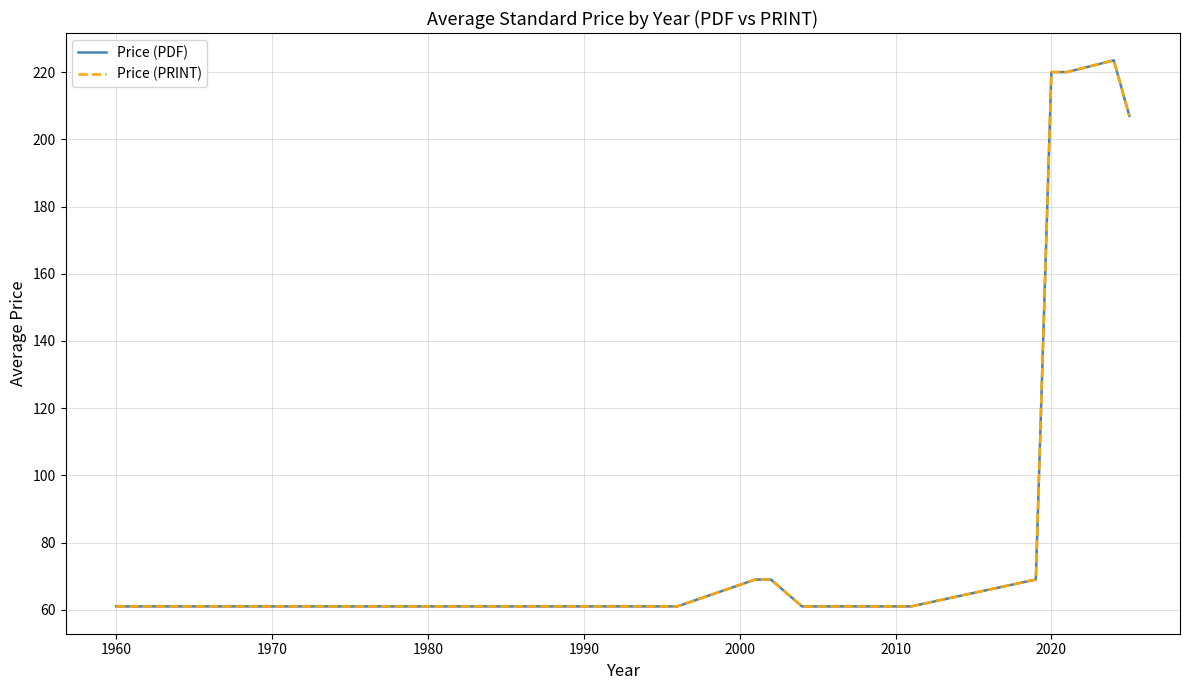

What is the difference between the second highest and second lowest values in the Price (PDF) series?

159.0